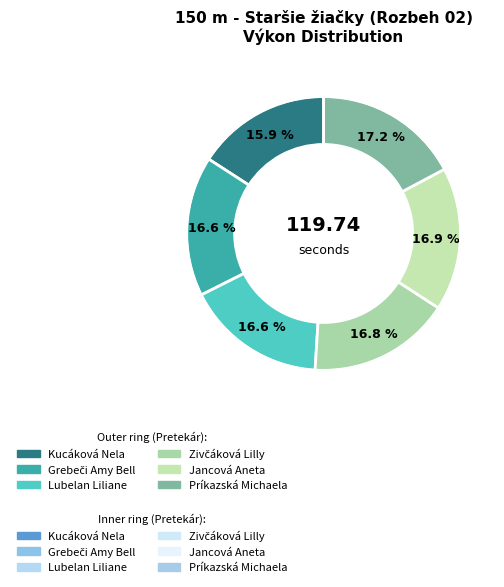

Rank the categories by value from highest to lowest.

Príkazská Michaela, Jancová Aneta, Zivčáková Lilly, Lubelan Liliane, Grebeči Amy Bell, Kucáková Nela